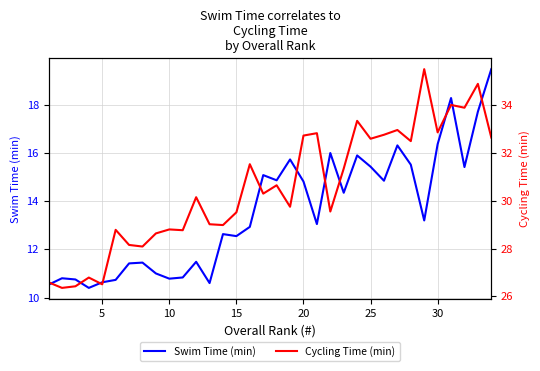

Rank the series by their average value, from lowest to highest.

Swim Time (min), Cycling Time (min)